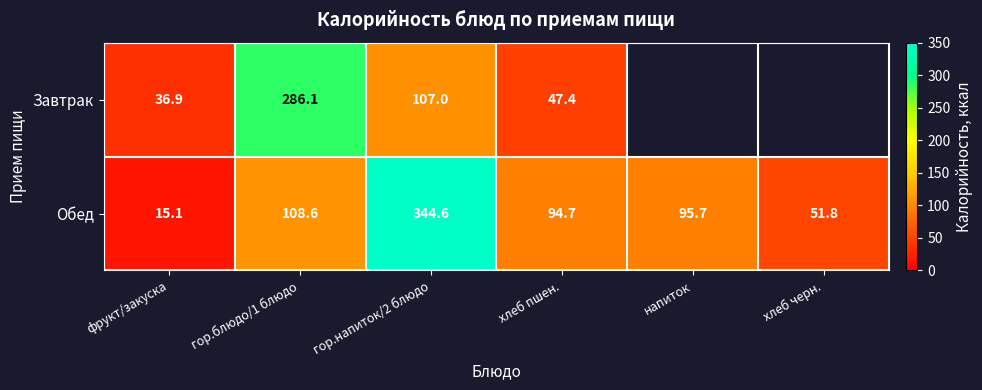

At фрукт/закуска, list the series in order from smallest to largest.

Обед, Завтрак